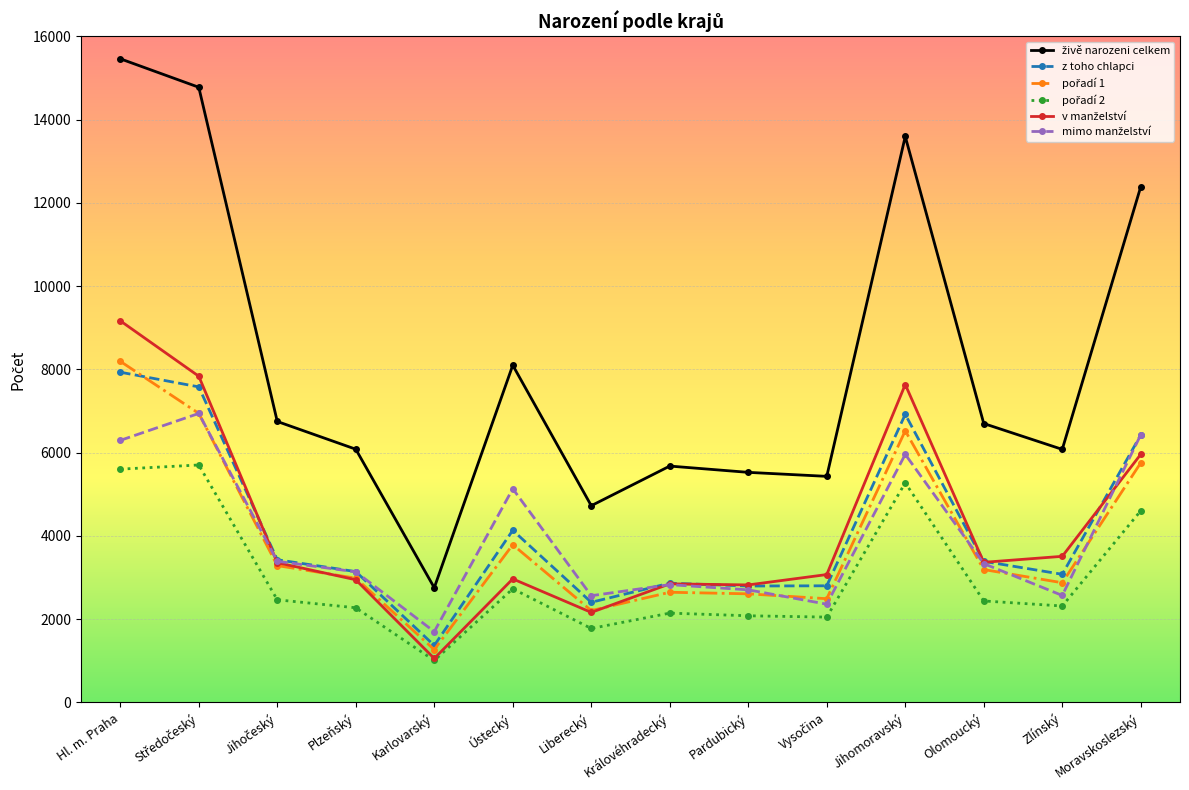

What is the total value across all series at Plzeňský?

20563